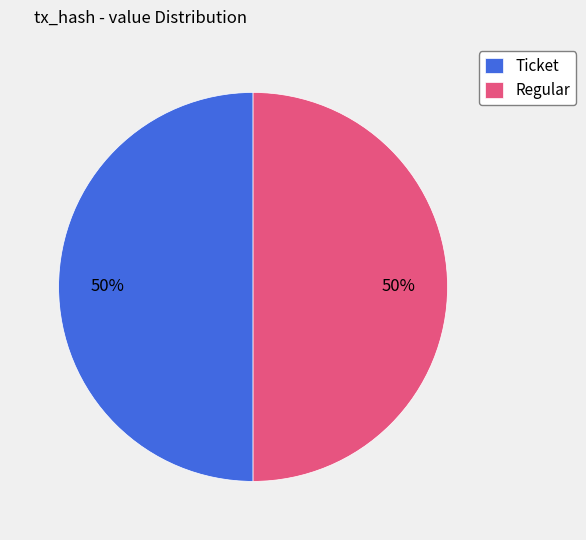

Do Ticket and Regular together represent more than half of the pie?

Yes